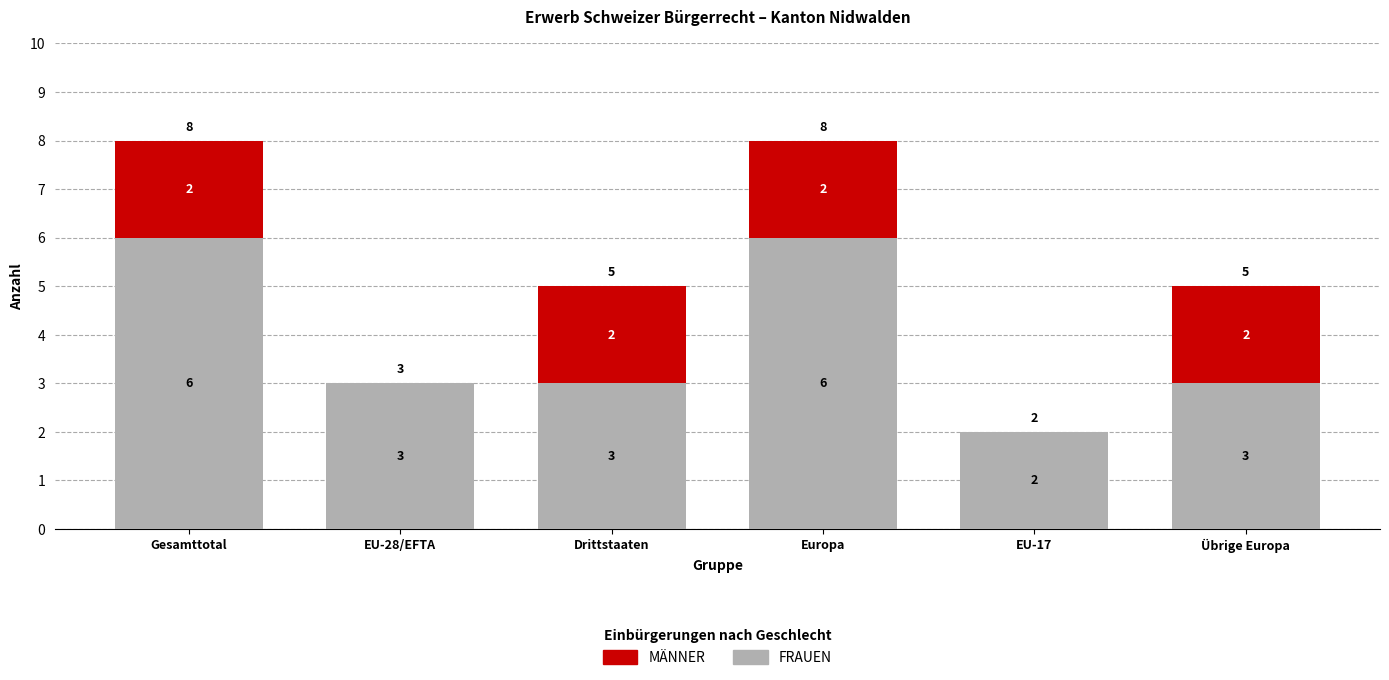

What is the total value across all series at Drittstaaten?

5